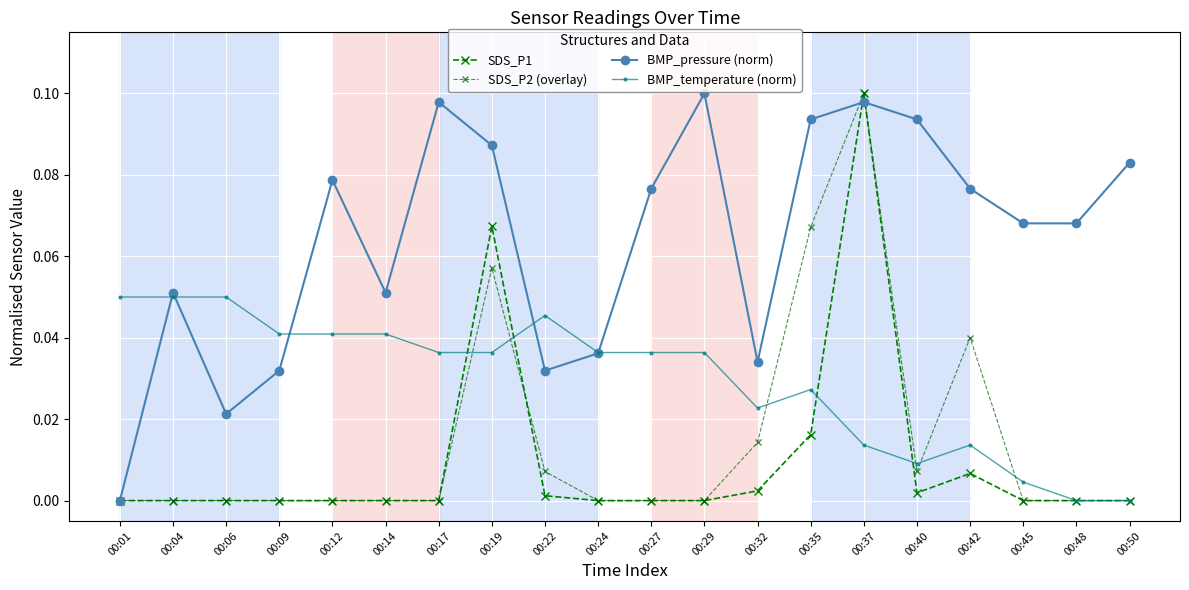

True or false: BMP_pressure (norm) has more than 1 interior local peaks.

True